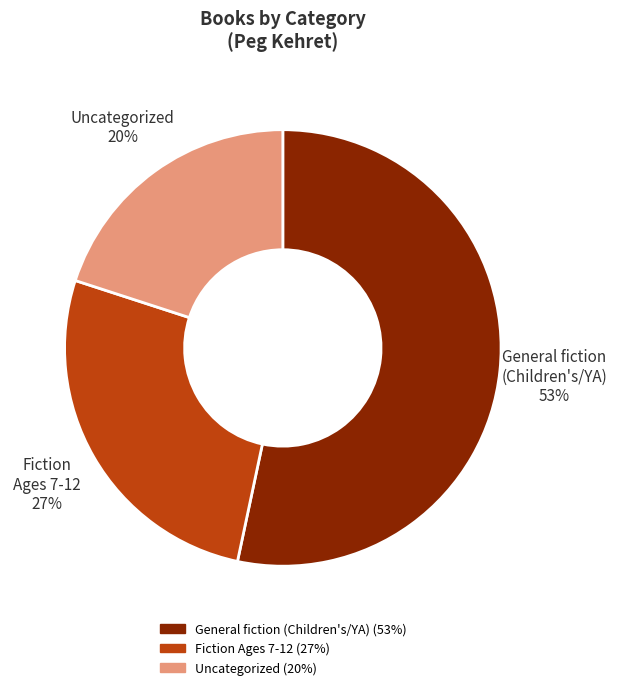

To the nearest percent, what is the average slice percentage?

33%